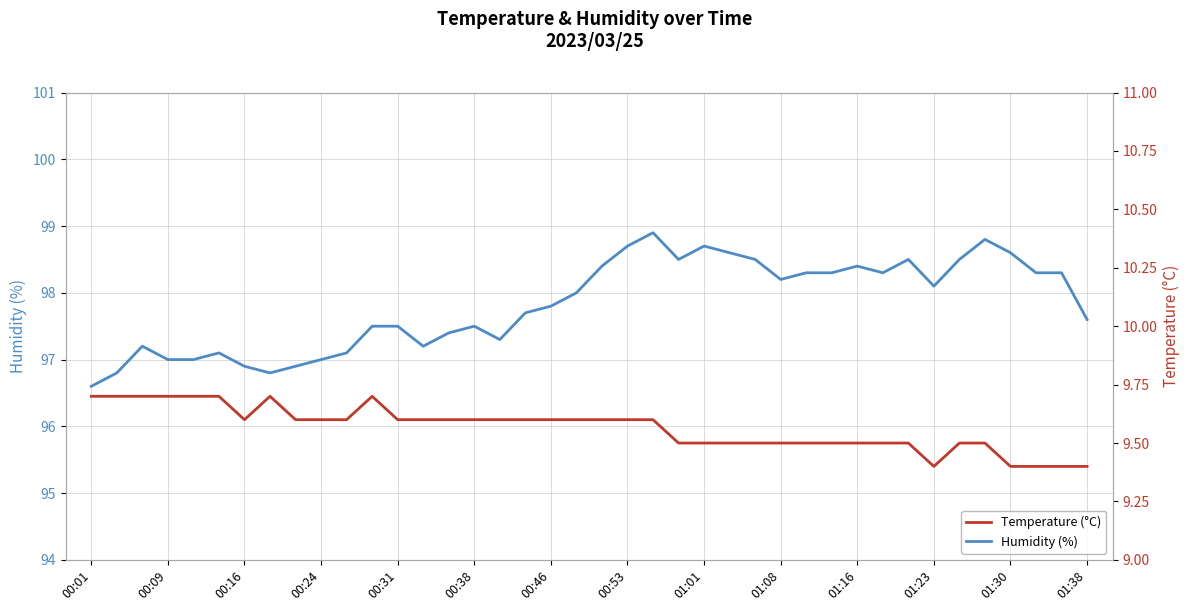

Is it true that Humidity (%) equals 97.6 at 01:38?

True